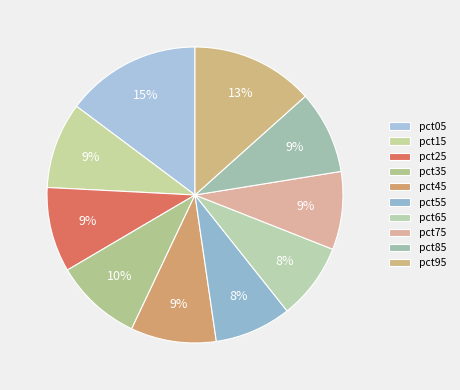

Is pct45 the majority of the pie?

No